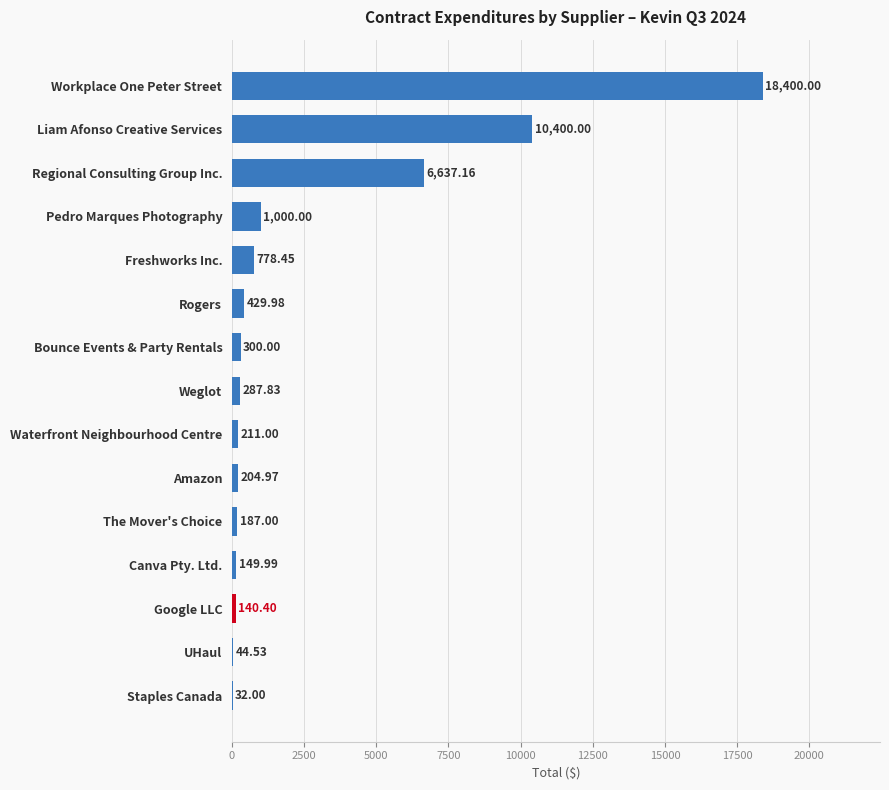

What is the sum of all values?

39203.3